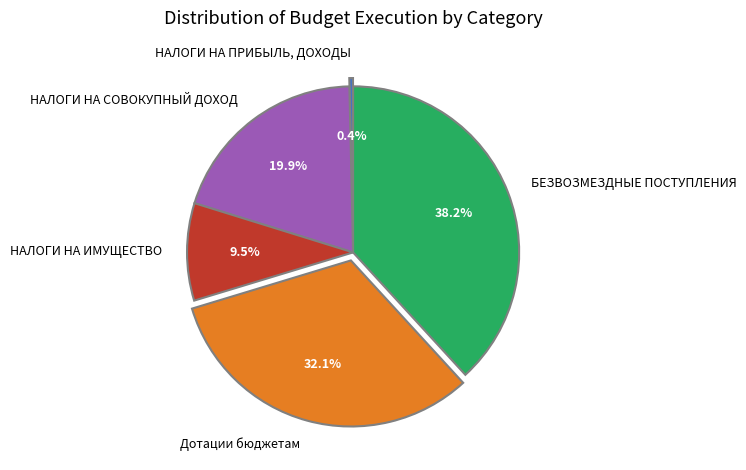

Is there any slice that represents more than half of the pie?

No